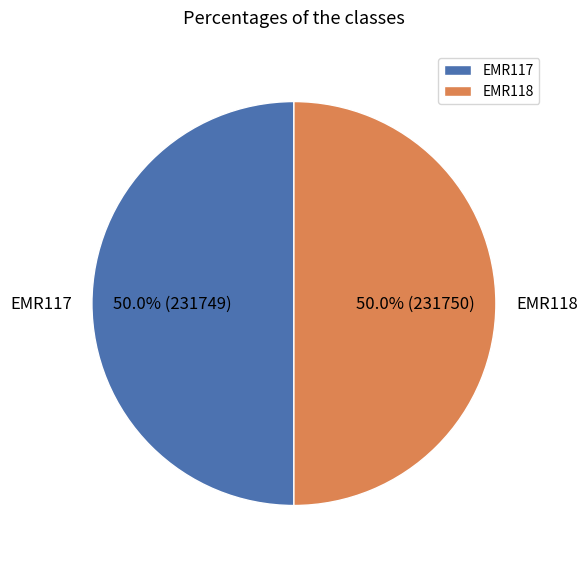

To the nearest percent, what percentage of the pie is EMR117?

50%